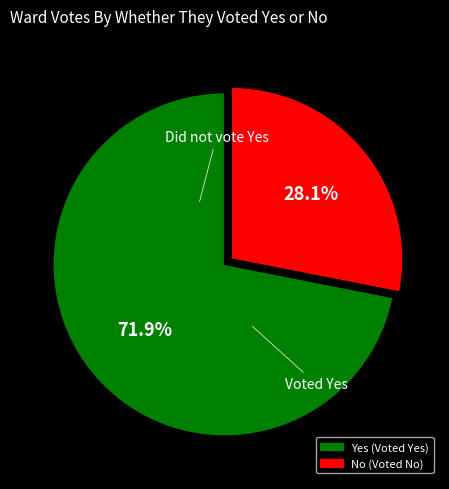

Is there any slice that represents more than half of the pie?

Yes